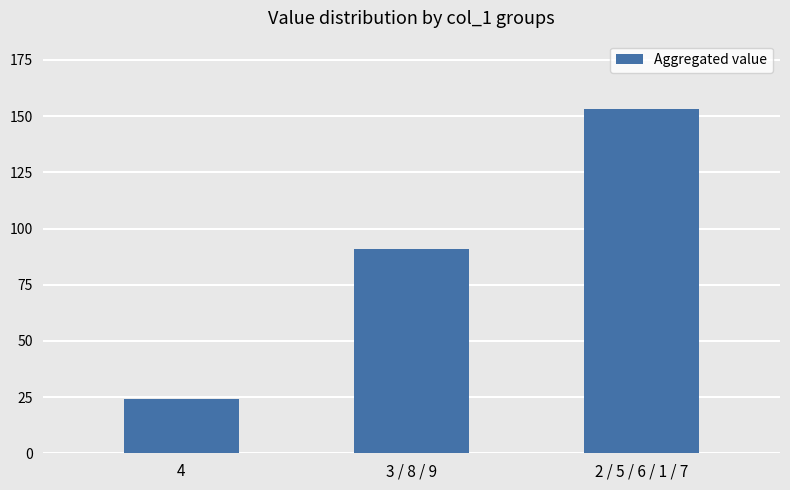

Is it true that the value at 3 / 8 / 9 is 91?

True